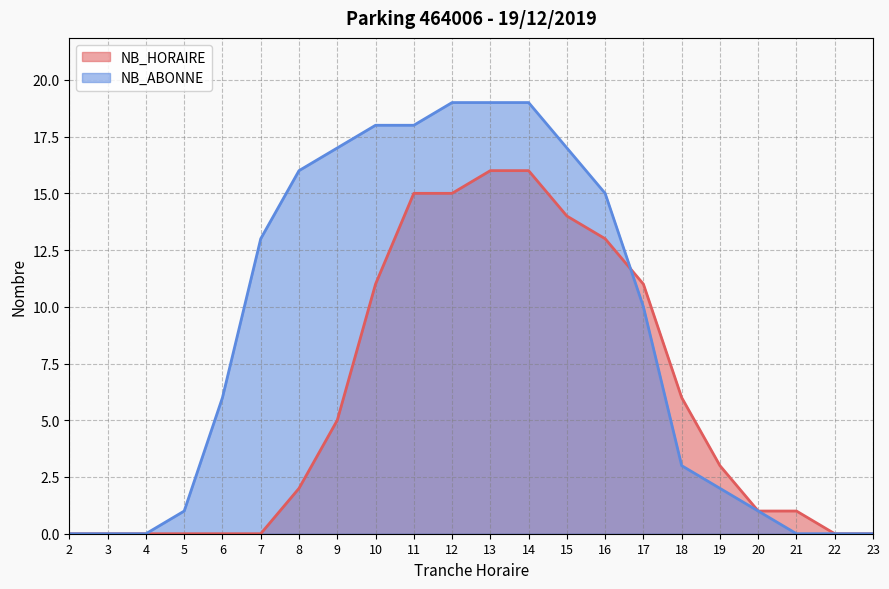

What is the difference between the NB_ABONNE values at 17 and 18?

7